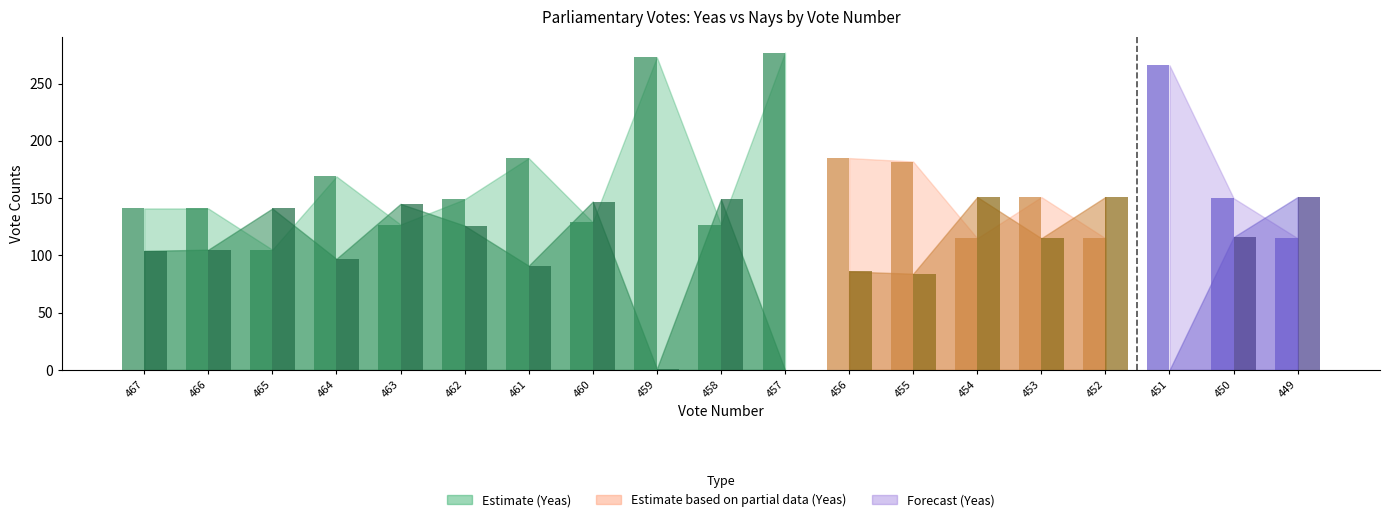

Is the value of Paired at 455 greater than the value of Nays at 464?

No